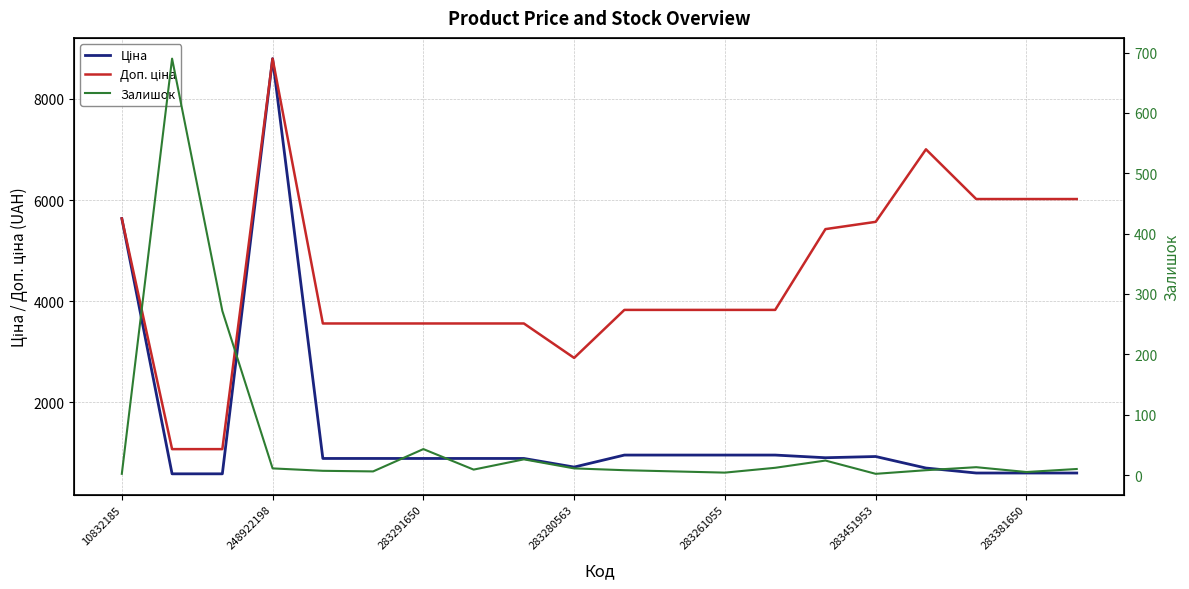

Which category has the lowest value in the Залишок series?

10832185